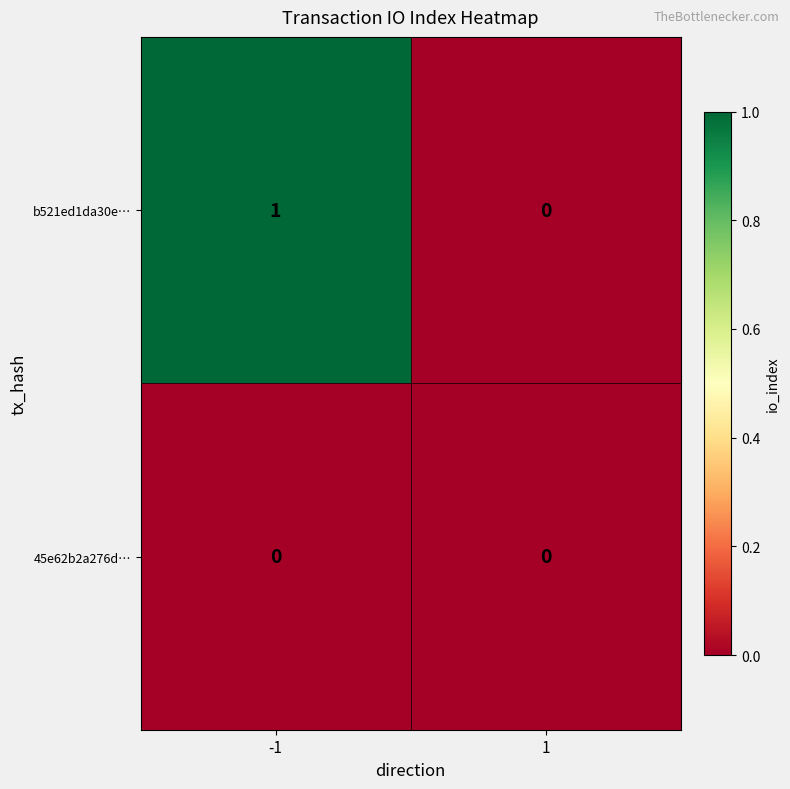

Which series has the widest spread of values?

b521ed1da30e…